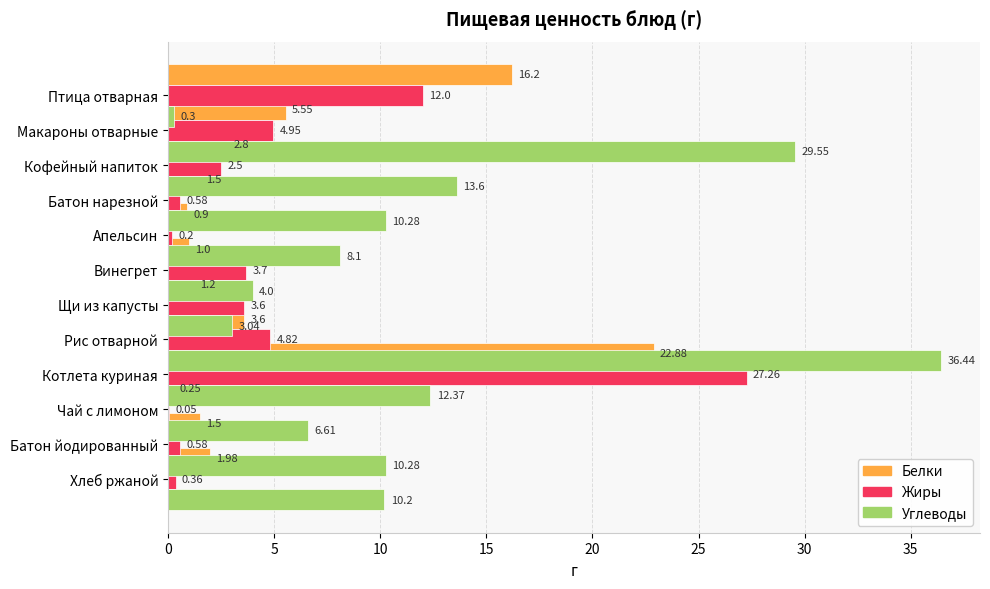

Rank the series at 5 from highest to lowest value.

Углеводы, Белки, Жиры